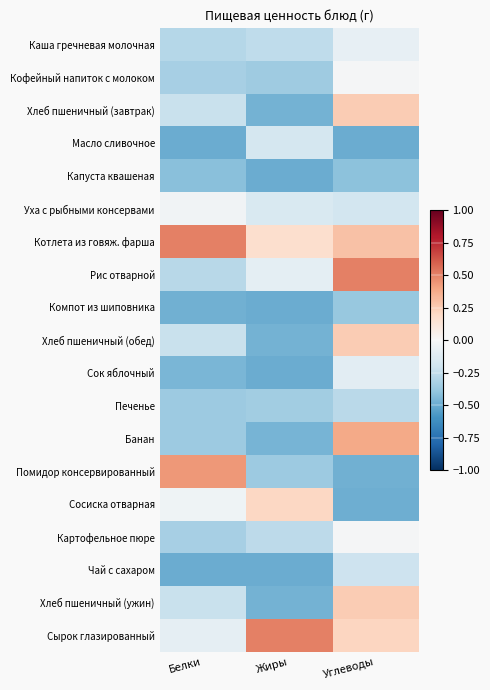

Rank the series at Углеводы from lowest to highest value.

Масло сливочное, Сосиска отварная, Помидор консервированный, Капуста квашеная, Компот из шиповника, Печенье, Чай с сахаром, Уха с рыбными консервами, Сок яблочный, Каша гречневая молочная, Картофельное пюре, Кофейный напиток с молоком, Сырок глазированный, Хлеб пшеничный (завтрак), Хлеб пшеничный (обед), Хлеб пшеничный (ужин), Котлета из говяж. фарша, Банан, Рис отварной